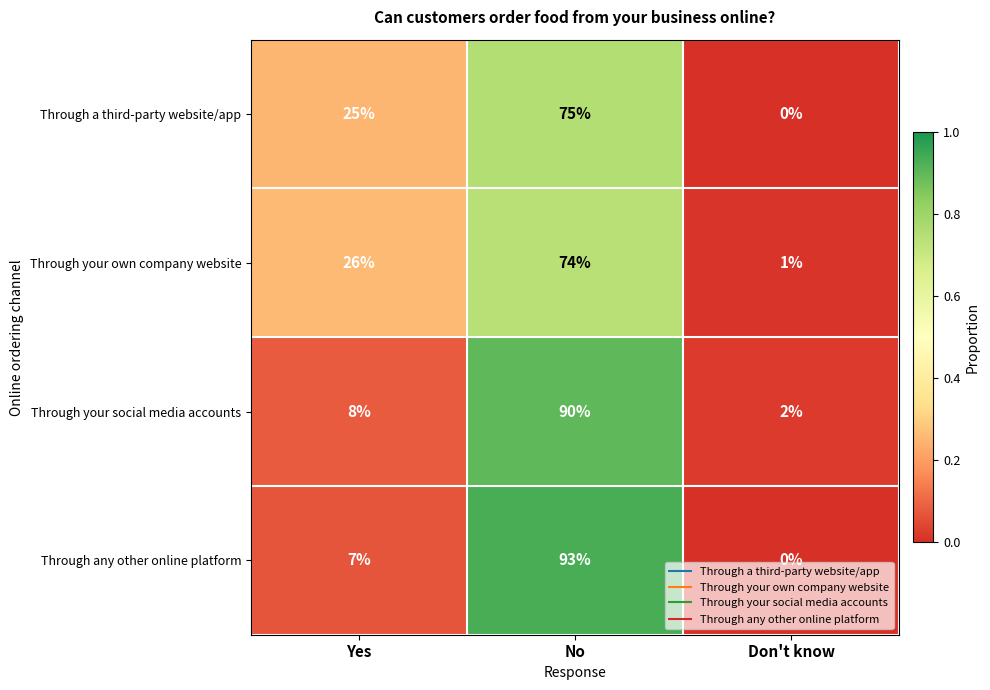

What is the difference between the maximum and second lowest values in the Through a third-party website/app series?

50